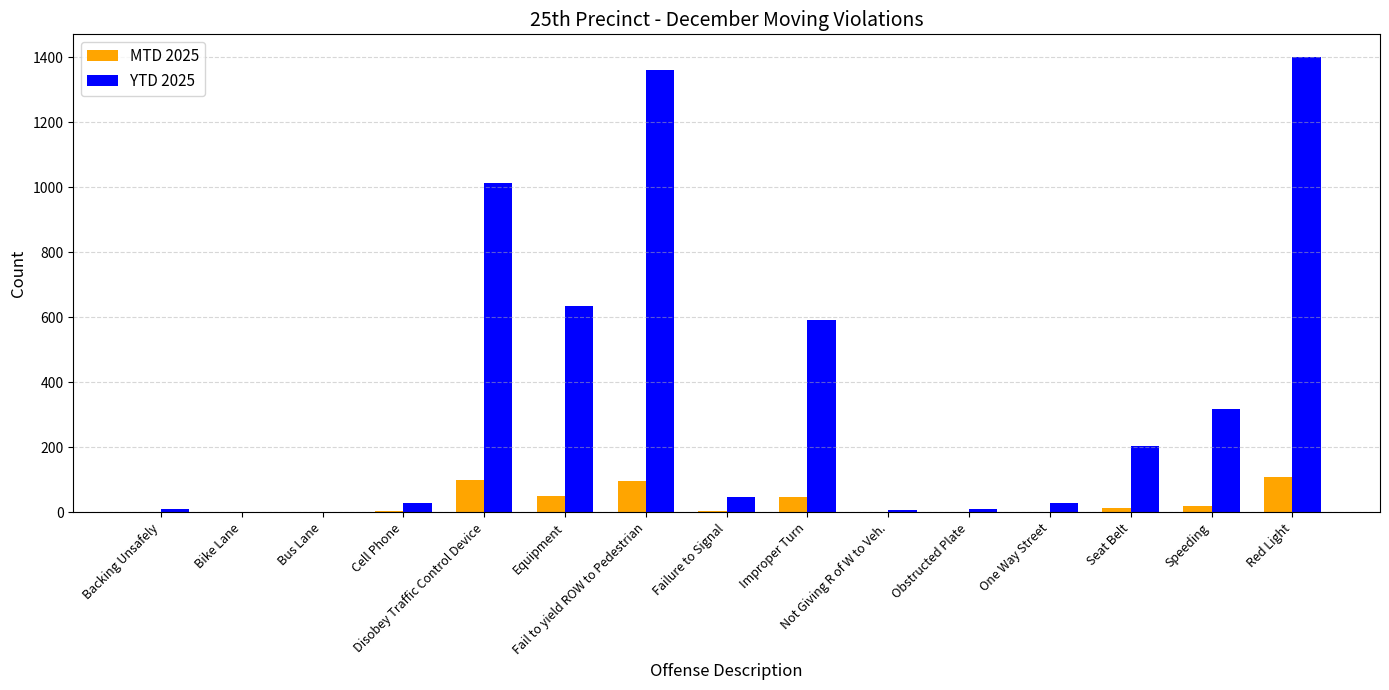

What is the sum of all MTD 2025 values?

452